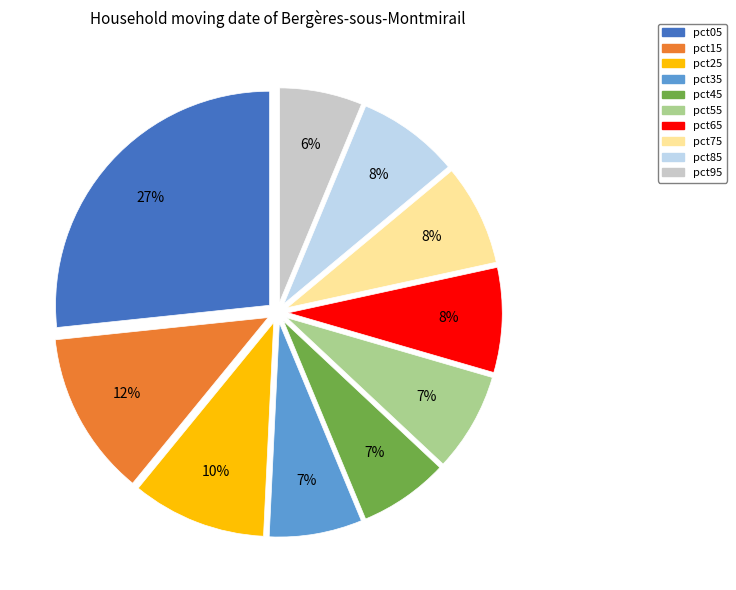

Does pct85 account for over 50% of the chart?

No